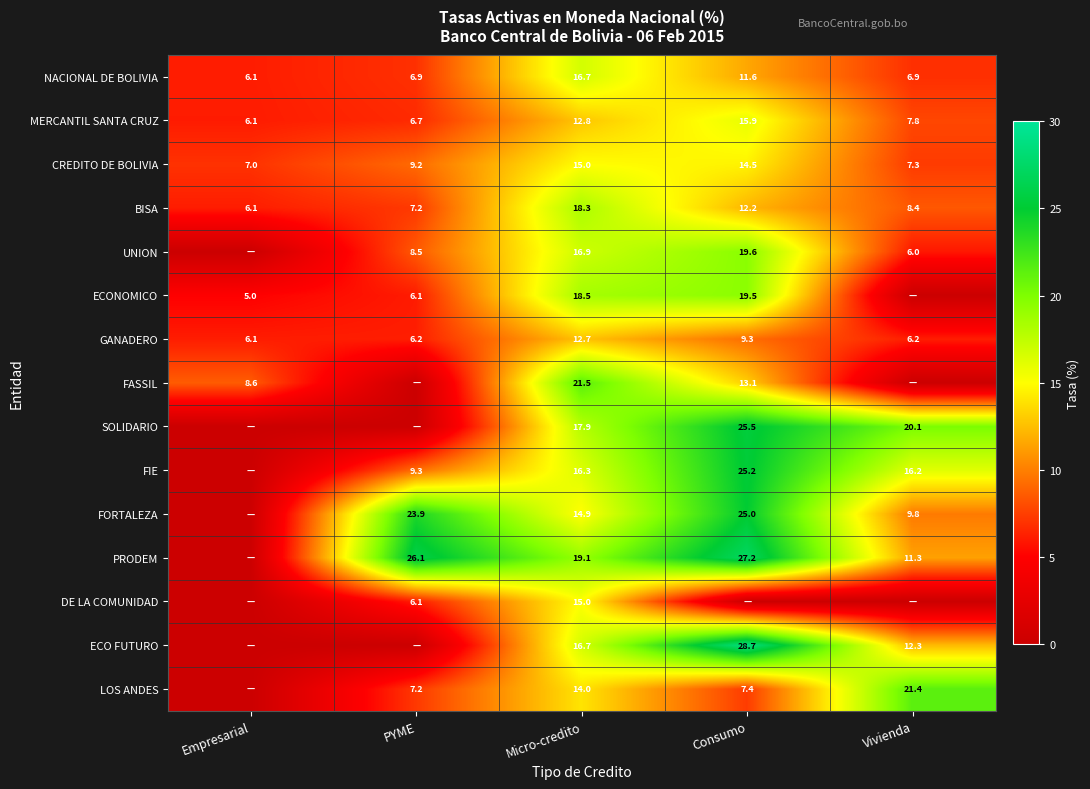

What is the difference between the second highest and minimum values in the BISA series?

6.1